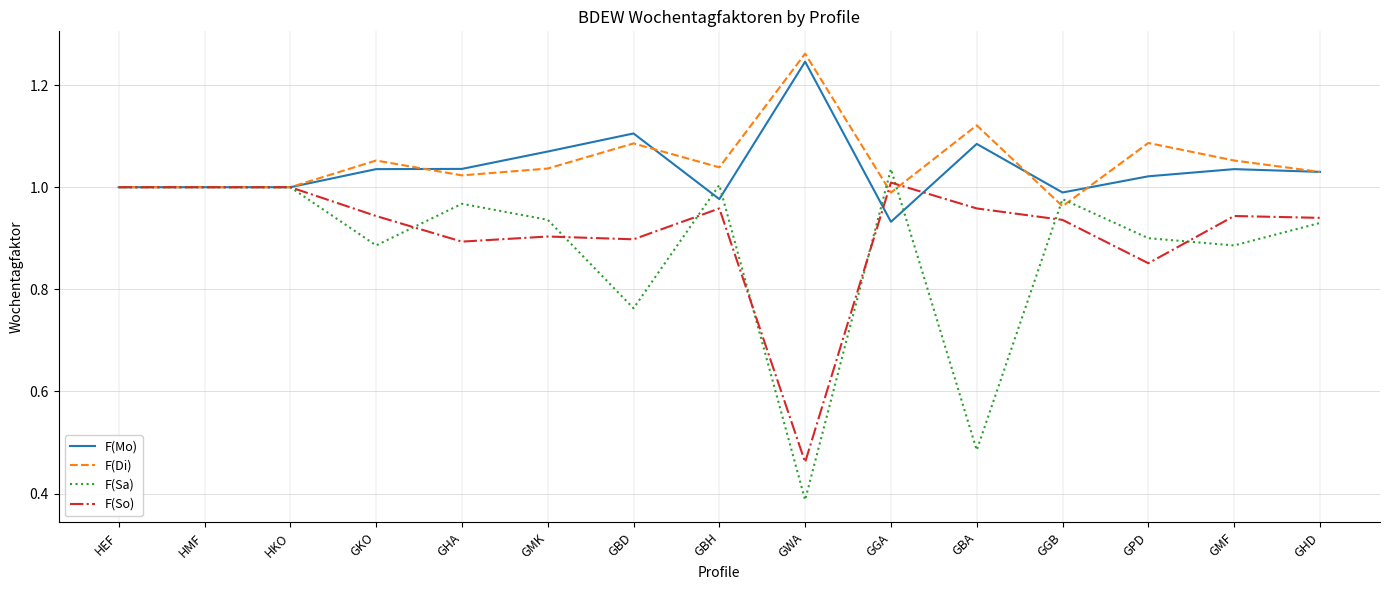

True or false: F(Sa) has a value of 0.5 at GBD.

False